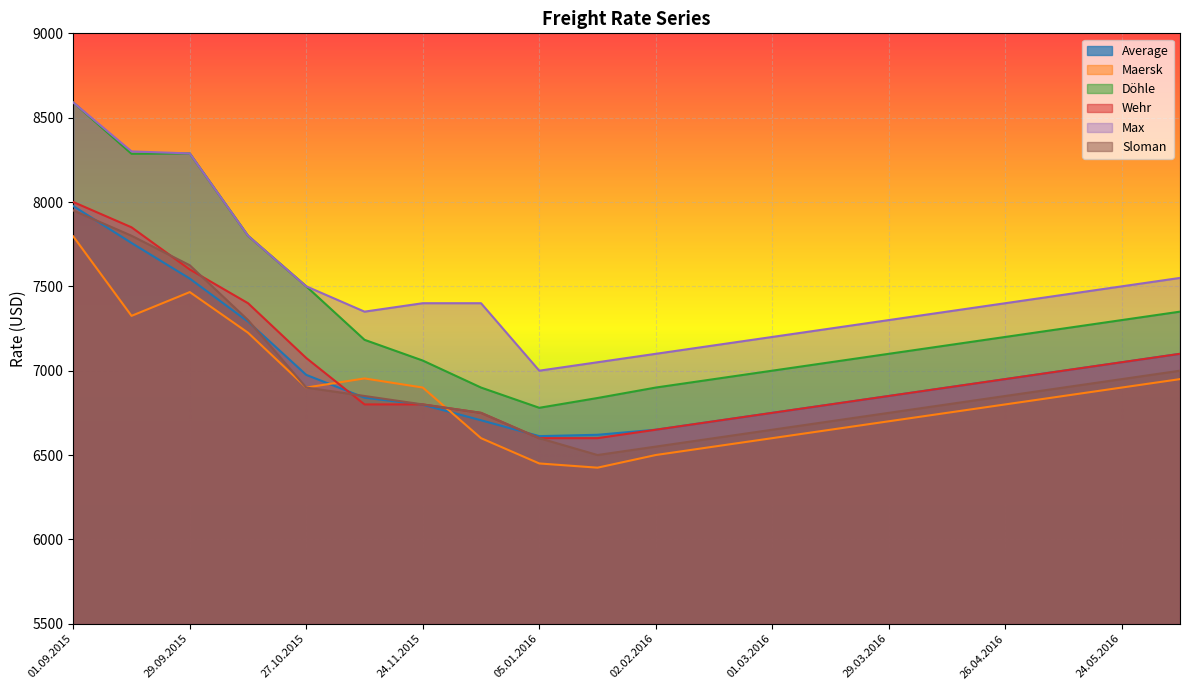

Is the value of Maersk at 15.03.2016 greater than the value of Wehr at 24.05.2016?

No